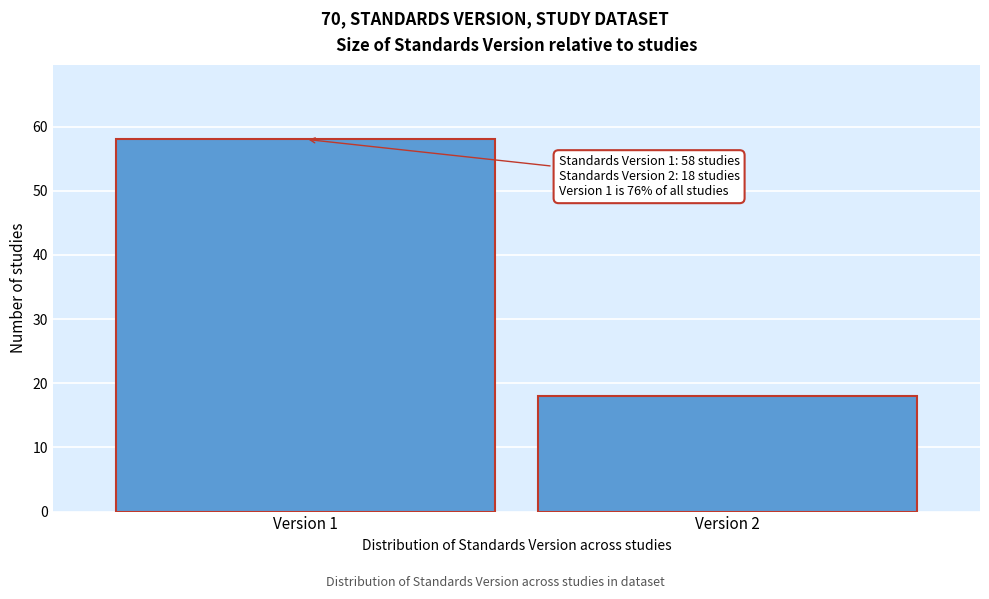

Reading left to right, list all the values displayed in this chart.

58	18